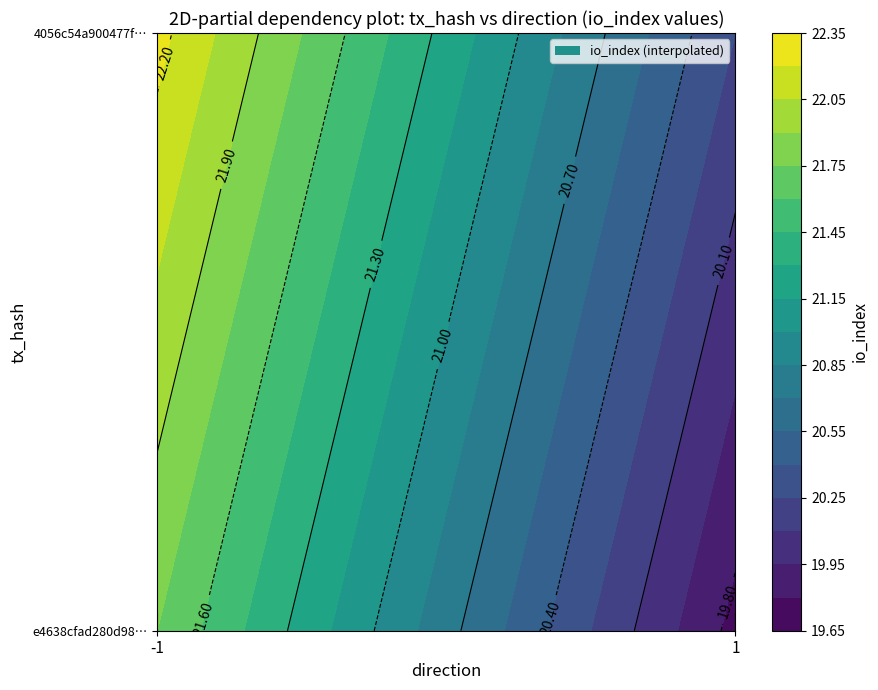

Reading right to left, list all the values displayed in this chart.

e4638cfad280d98dfe48016b69b7b8bec2bdb08: 22	-1
4056c54a900477f1dd1438d9f980a9f6c260778: 20	1